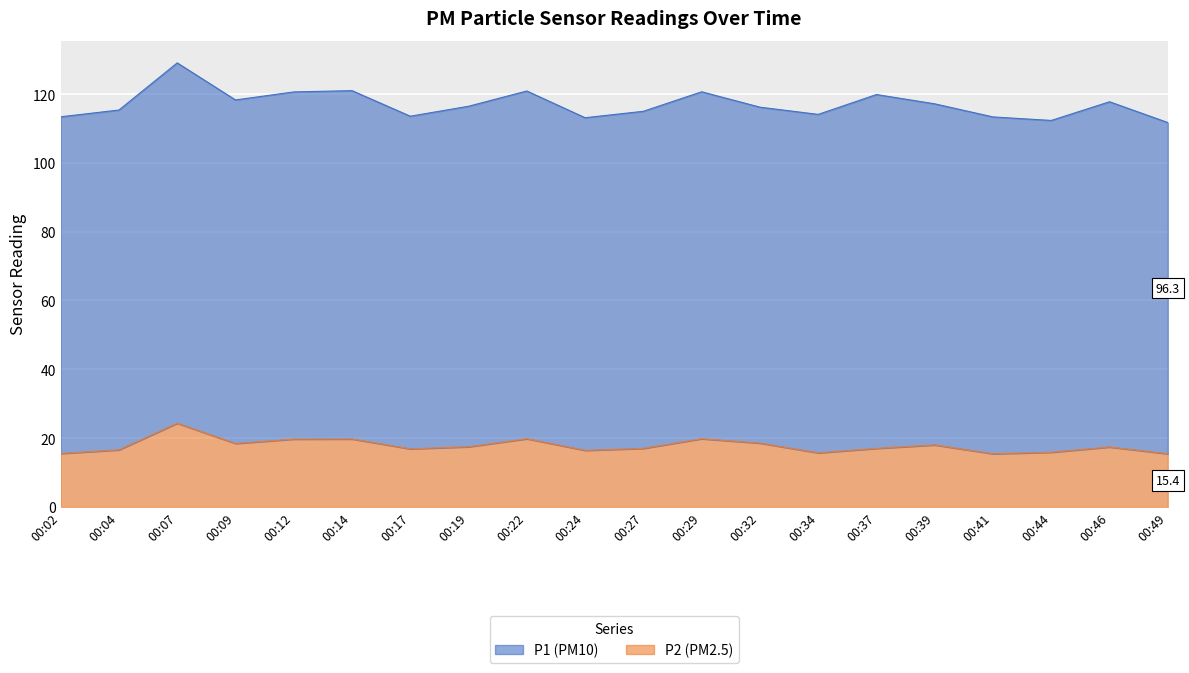

What is the difference between the second highest and second lowest values?

4.4